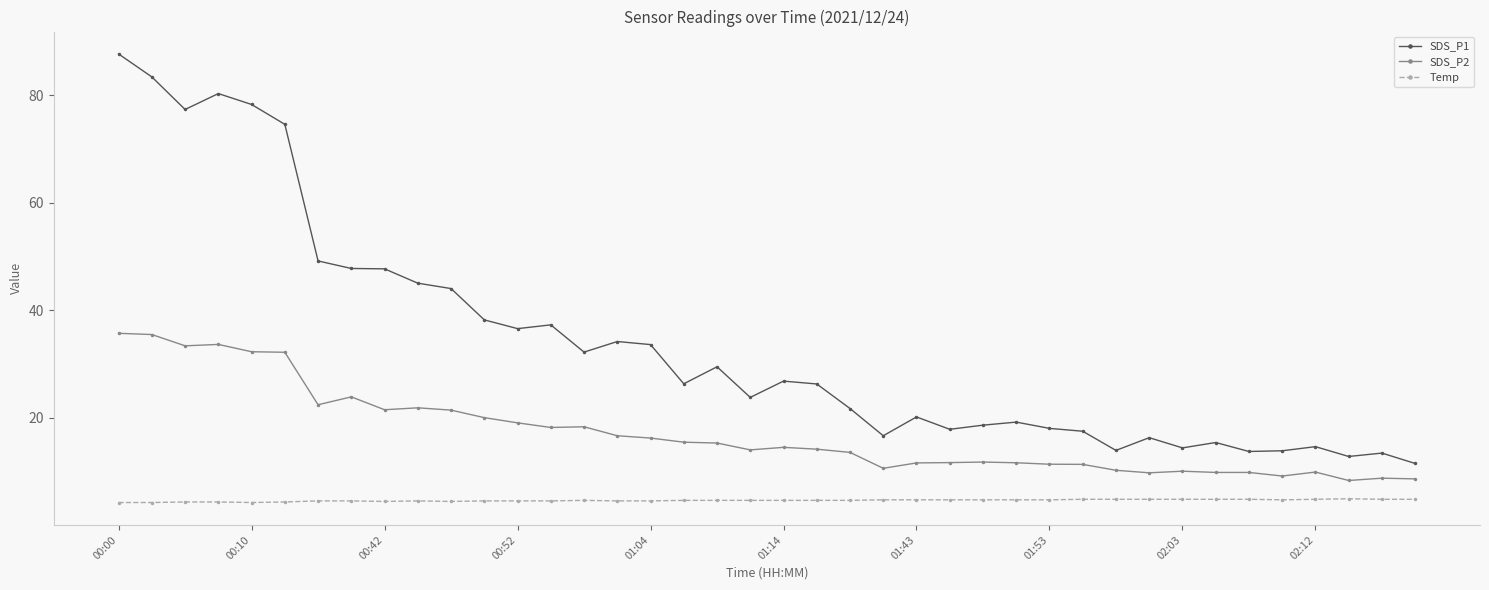

What is the value of the Temp point at the 24th from the left?

4.7